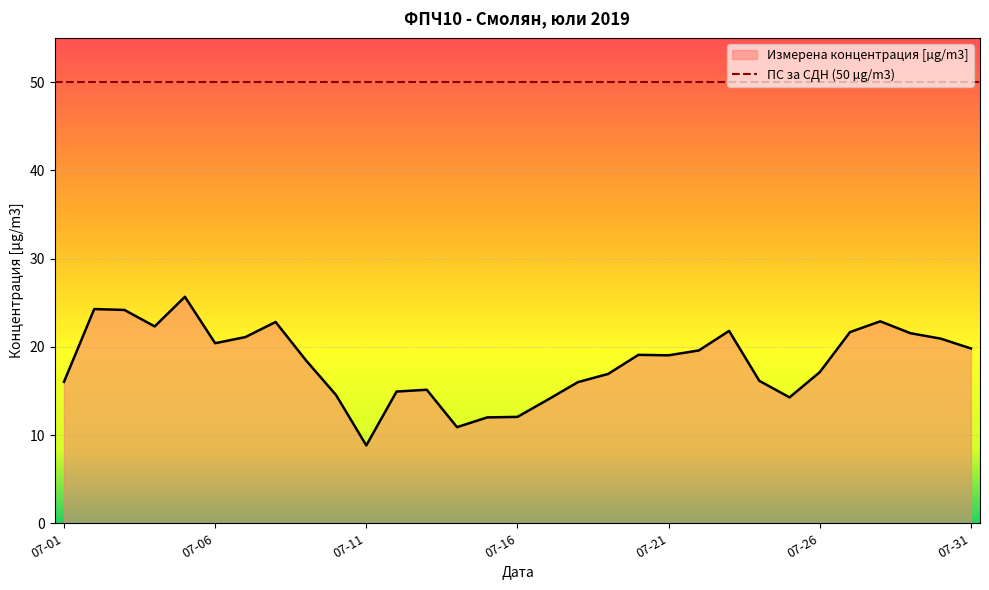

What is the sum of all values?

564.5